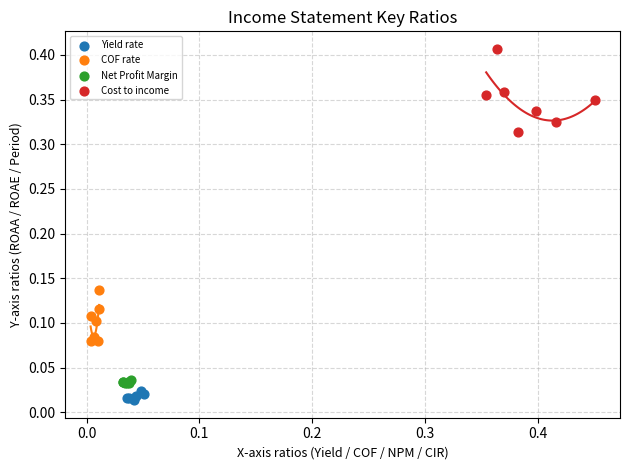

Which series contains the lowest Y value?

Yield rate